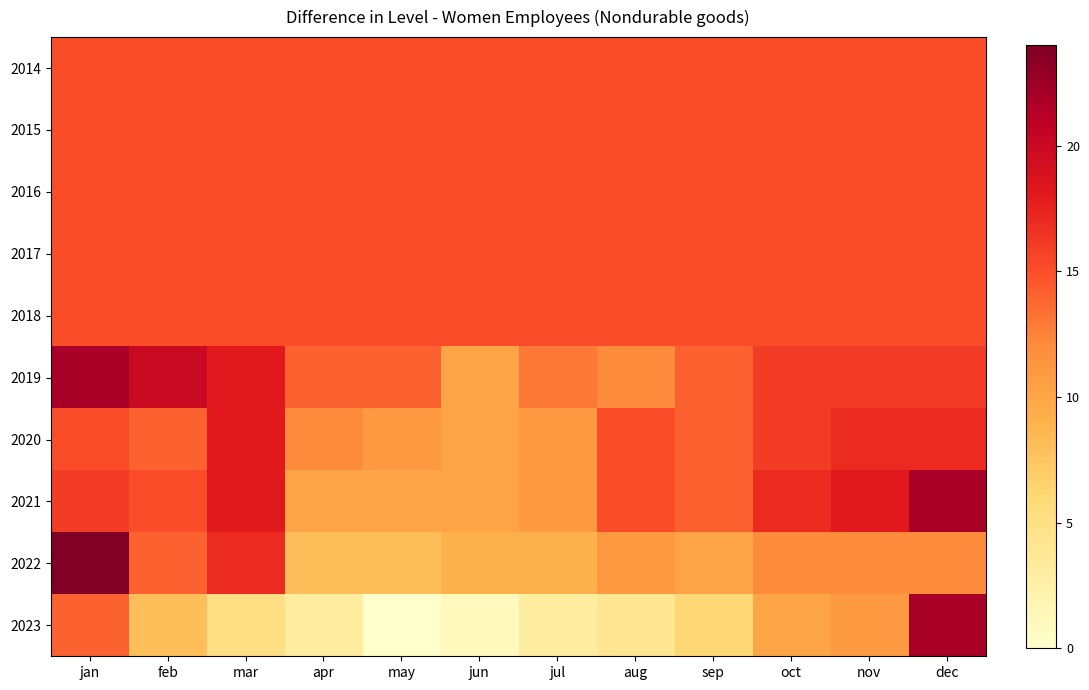

Reading left to right, what are all the values shown in this chart?

2014: jan=15	feb=15	mar=15	apr=15	may=15	jun=15	jul=15	aug=15	sep=15	oct=15	nov=15	dec=15
2015: jan=15	feb=15	mar=15	apr=15	may=15	jun=15	jul=15	aug=15	sep=15	oct=15	nov=15	dec=15
2016: jan=15	feb=15	mar=15	apr=15	may=15	jun=15	jul=15	aug=15	sep=15	oct=15	nov=15	dec=15
2017: jan=15	feb=15	mar=15	apr=15	may=15	jun=15	jul=15	aug=15	sep=15	oct=15	nov=15	dec=15
2018: jan=15	feb=15	mar=15	apr=15	may=15	jun=15	jul=15	aug=15	sep=15	oct=15	nov=15	dec=15
2019: jan=22	feb=20	mar=18	apr=14	may=14	jun=10	jul=13	aug=12	sep=14	oct=16	nov=16	dec=16
2020: jan=15	feb=14	mar=18	apr=12	may=11	jun=10	jul=11	aug=15	sep=14	oct=16	nov=17	dec=17
2021: jan=16	feb=15	mar=18	apr=10	may=10	jun=10	jul=11	aug=15	sep=14	oct=17	nov=18	dec=22
2022: jan=24	feb=14	mar=17	apr=8	may=8	jun=9	jul=9	aug=11	sep=10	oct=12	nov=12	dec=12
2023: jan=14	feb=8	mar=5	apr=3	may=0	jun=1	jul=3	aug=4	sep=6	oct=10	nov=11	dec=22